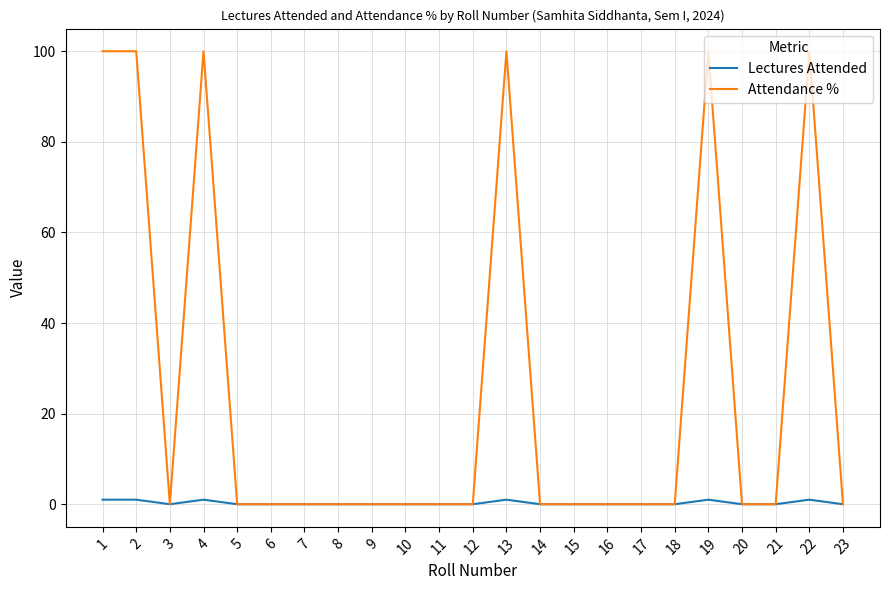

Which series has the largest total across all categories?

Attendance %